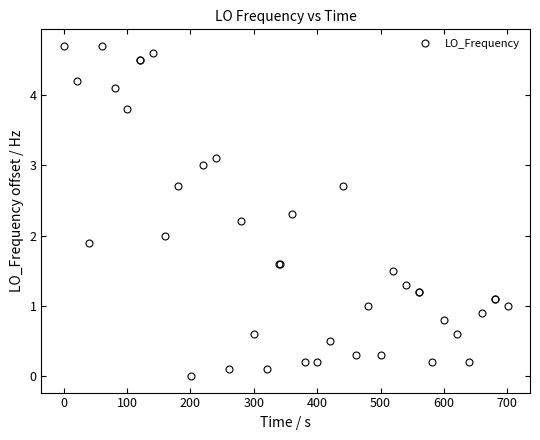

Reading right to left, what are all the values shown in this chart?

1.0	1.1	1.1	0.9	0.2	0.6	0.8	0.2	1.2	1.2	1.3	1.5	0.3	1.0	0.3	2.7	0.5	0.2	0.2	2.3	1.6	1.6	0.1	0.6	2.2	0.1	3.1	3.0	0.0	2.7	2.0	4.6	4.5	4.5	3.8	4.1	4.7	1.9	4.2	4.7